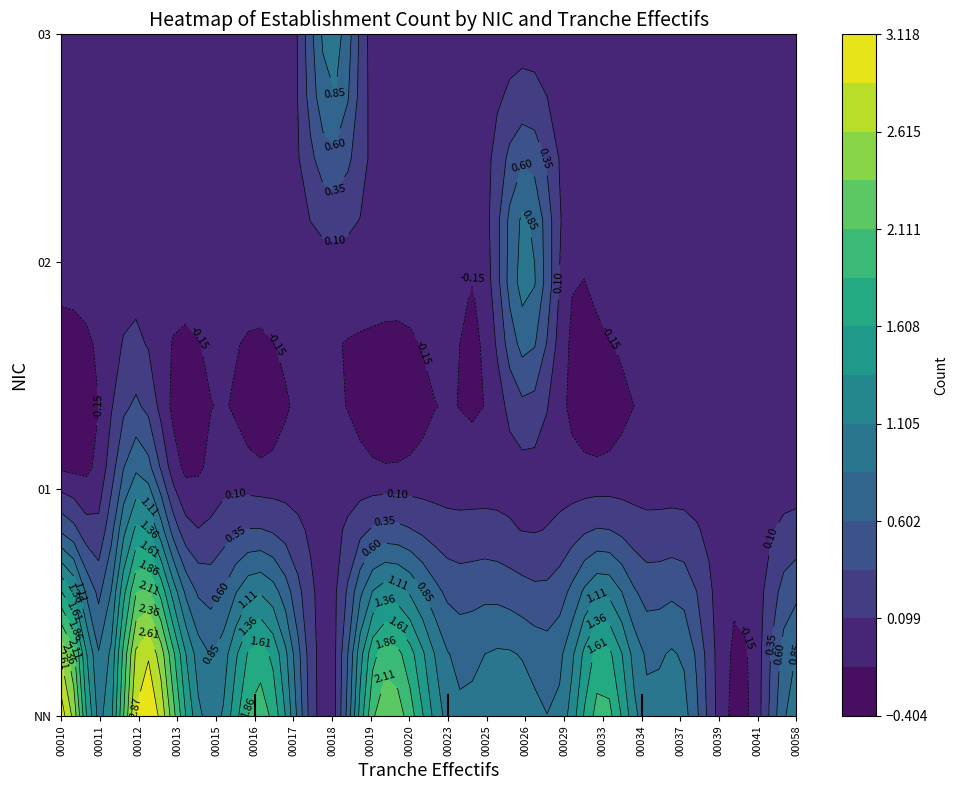

Is it true that 00012 equals 4 at NN?

False